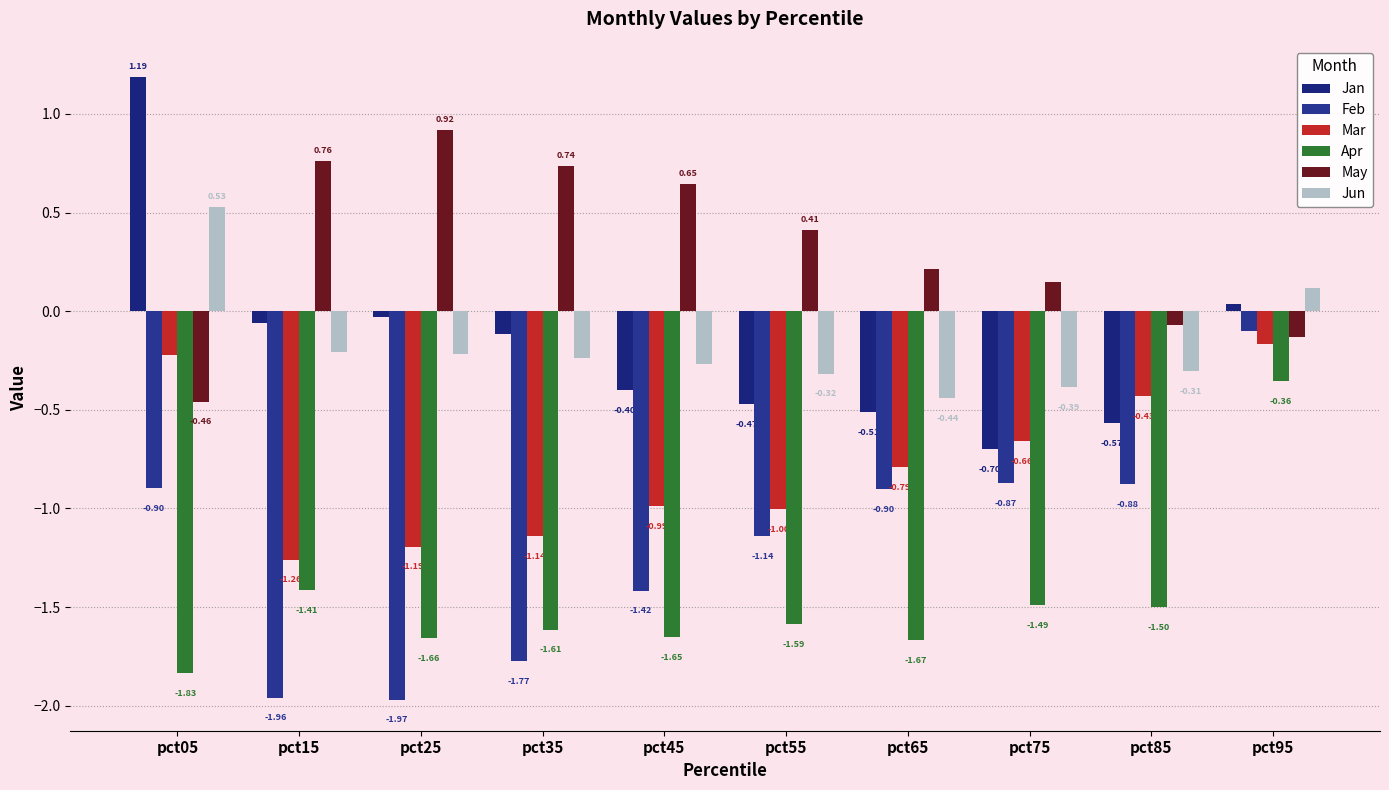

Reading left to right, transcribe all the data shown in this chart.

Jan: 1.2	-0.1	-0.0	-0.1	-0.4	-0.5	-0.5	-0.7	-0.6	0.0
Feb: -0.9	-2.0	-2.0	-1.8	-1.4	-1.1	-0.9	-0.9	-0.9	-0.1
Mar: -0.2	-1.3	-1.2	-1.1	-1.0	-1.0	-0.8	-0.7	-0.4	-0.2
Apr: -1.8	-1.4	-1.7	-1.6	-1.7	-1.6	-1.7	-1.5	-1.5	-0.4
May: -0.5	0.8	0.9	0.7	0.6	0.4	0.2	0.1	-0.1	-0.1
Jun: 0.5	-0.2	-0.2	-0.2	-0.3	-0.3	-0.4	-0.4	-0.3	0.1